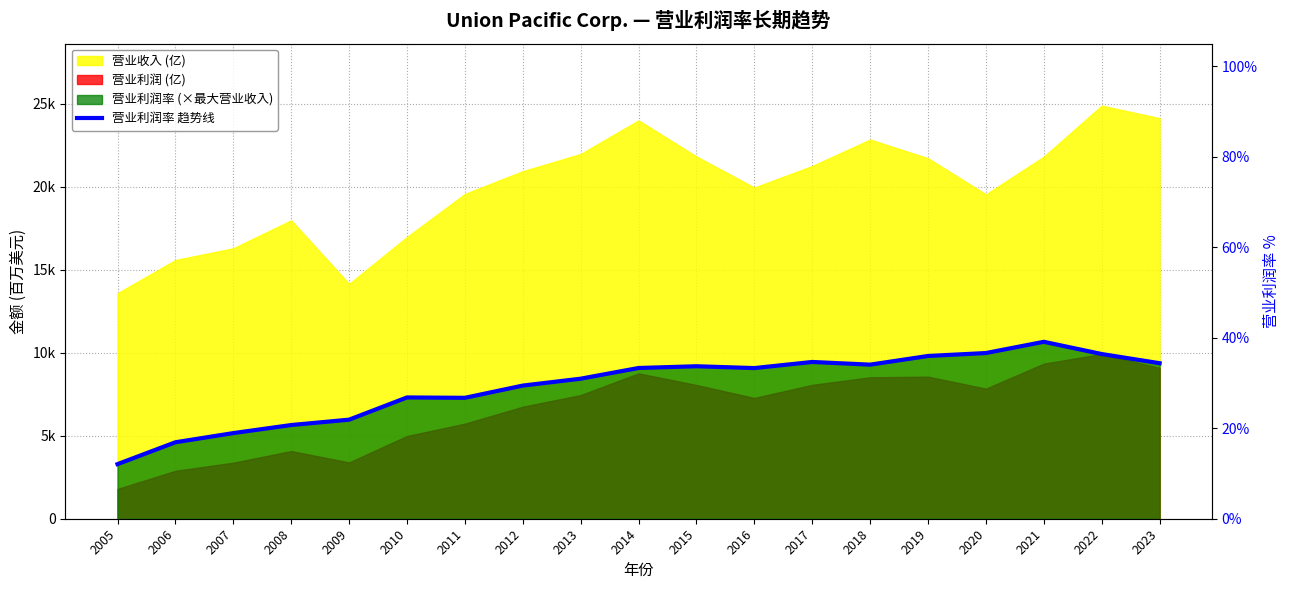

Between 2013 and 2022, which is larger?

2022